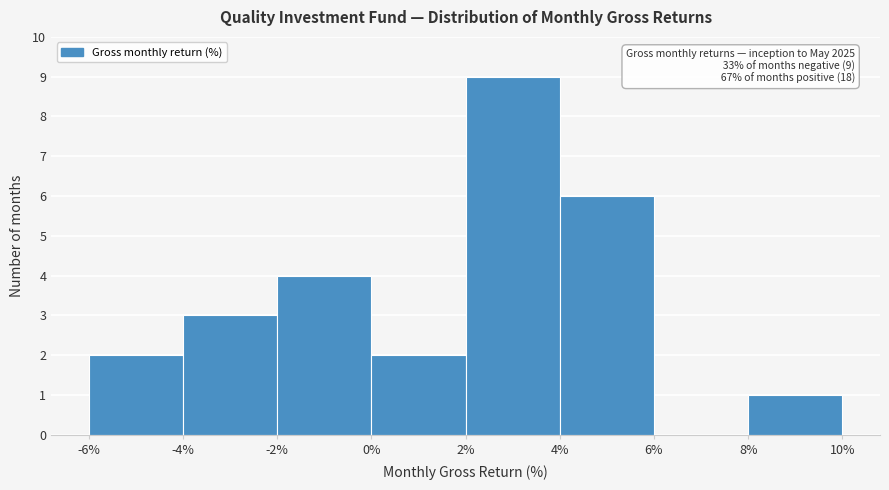

Over which range of the x-axis is the bar tallest?

2% to 4%